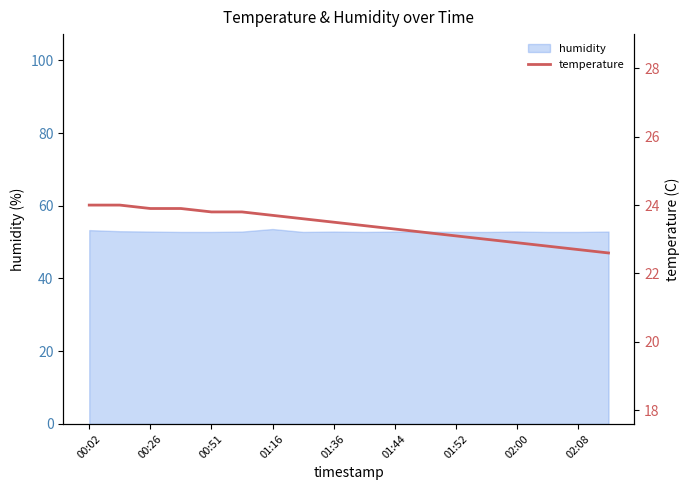

True or false: the data shows 32.8 at 17.

False